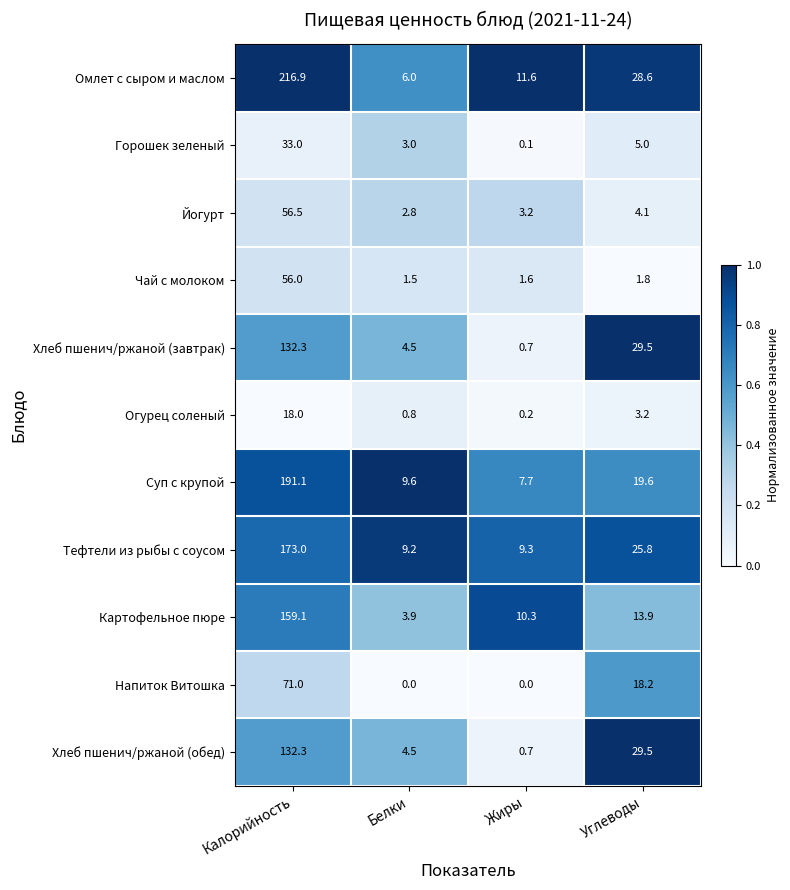

What is the difference between the second highest and second lowest values in the Тефтели из рыбы с соусом series?

16.5